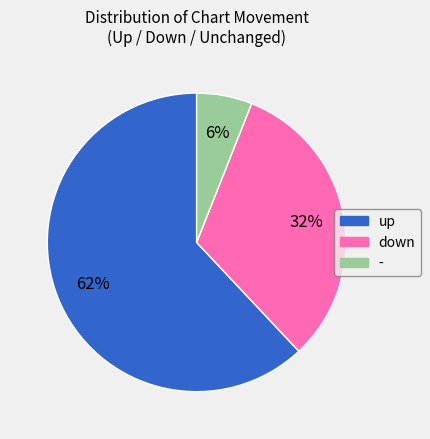

To the nearest percent, what is the combined percentage of - and up?

68%